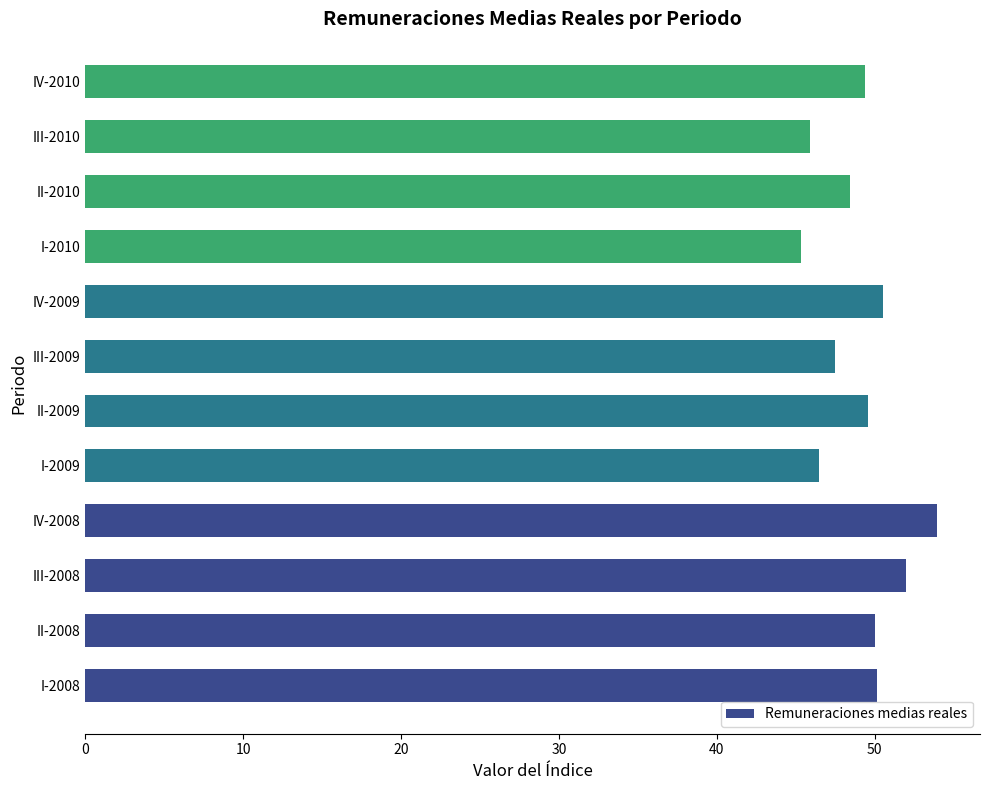

What is the average value?

49.1